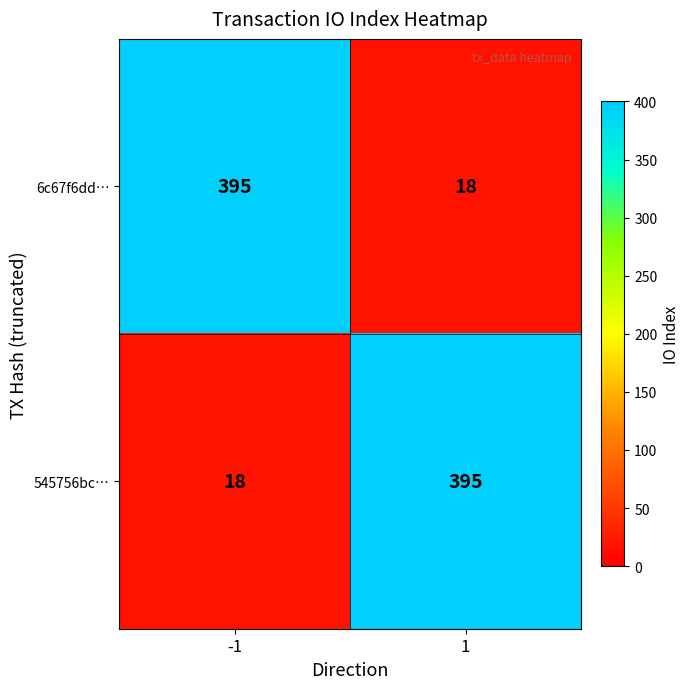

What is the sum of the 6c67f6dd… values at 1 and -1?

413